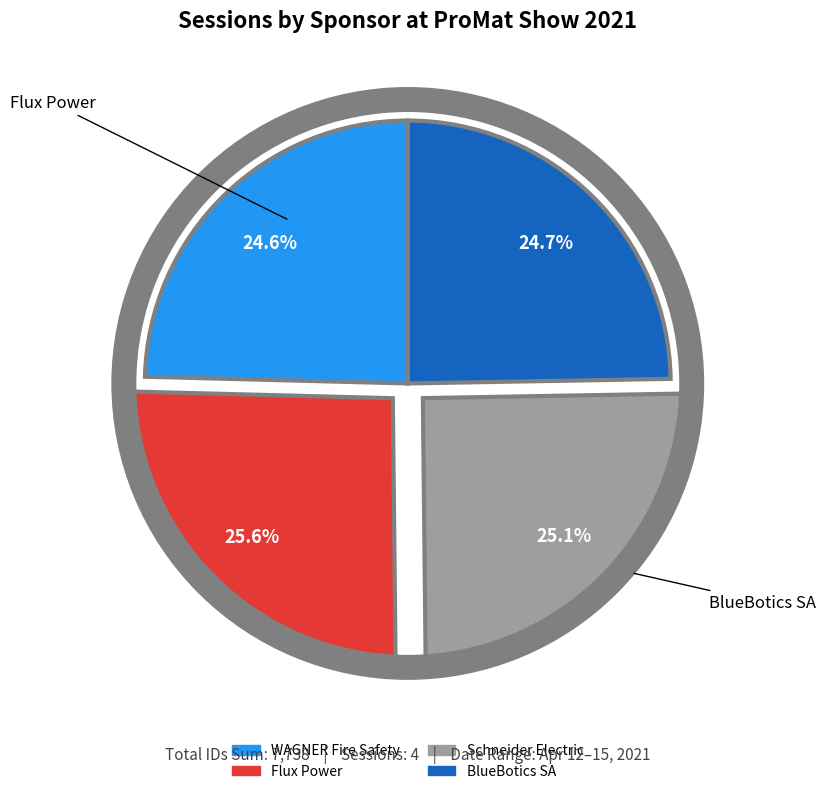

The WAGNER Fire Safety slice represents 25% of the pie. True or false?

True